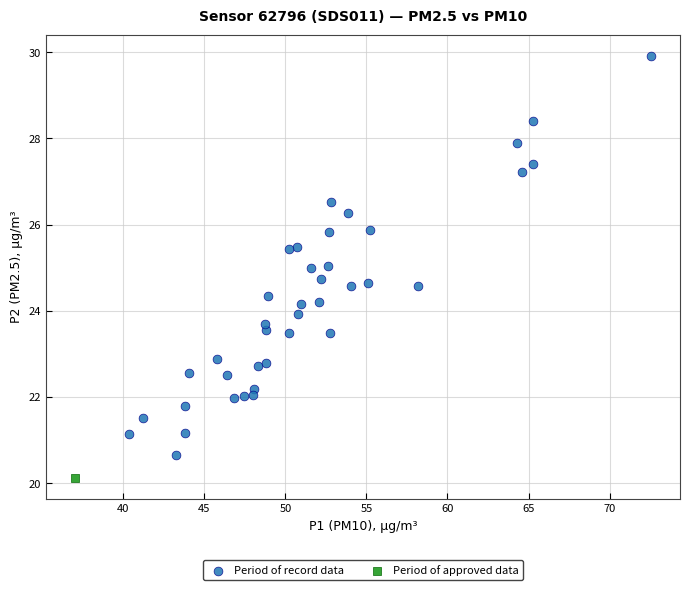

What are all the series names shown in the legend?

Period of record data, Period of approved data